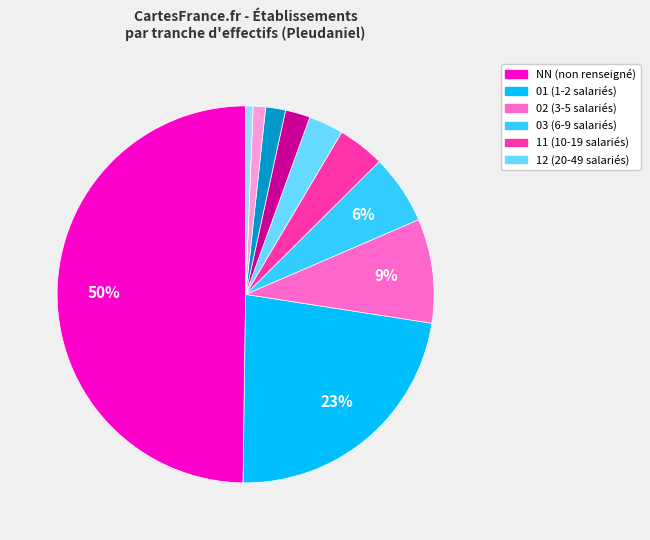

To the nearest percent, what is the difference between the largest and smallest slice percentages?

49%